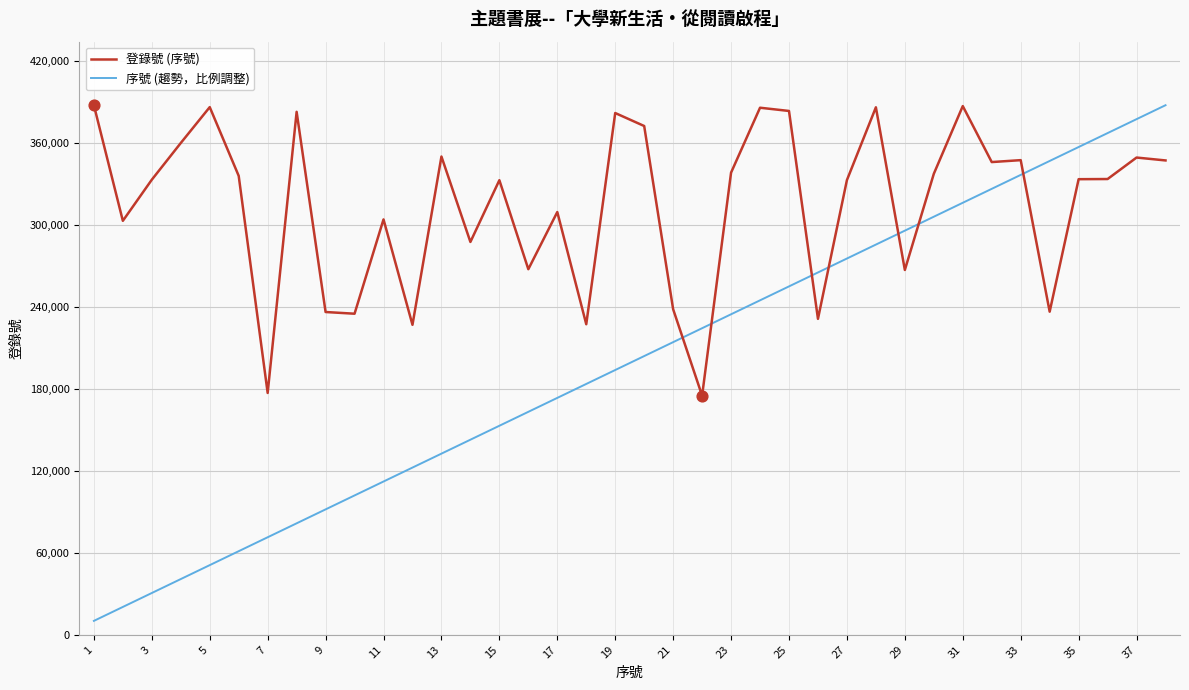

Which series has the widest spread of values?

序號 (趨勢，比例調整)